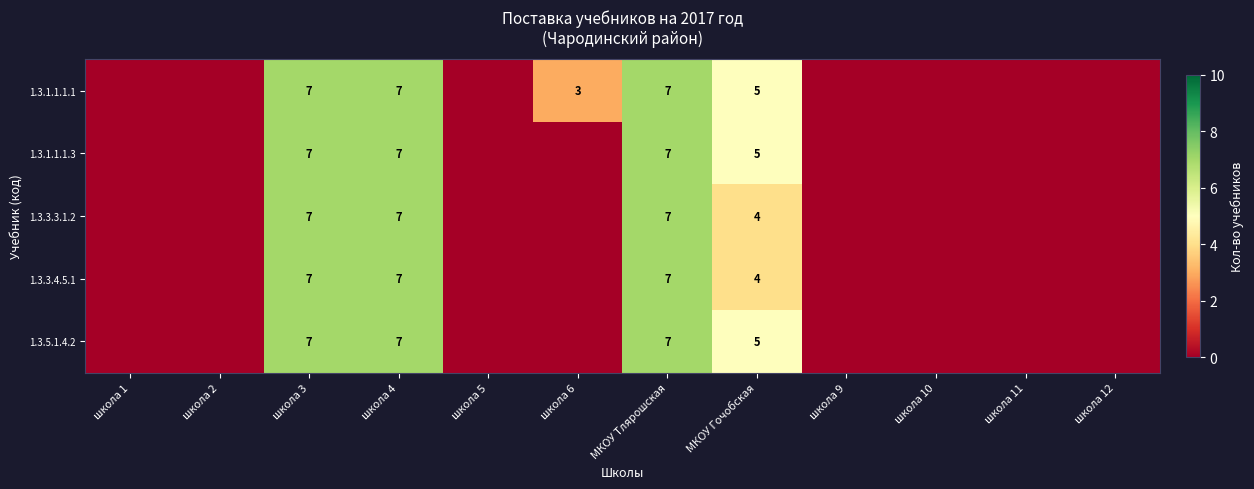

Is it true that 1.3.1.1.1.3 equals 10 at МКОУ Тлярошская?

False